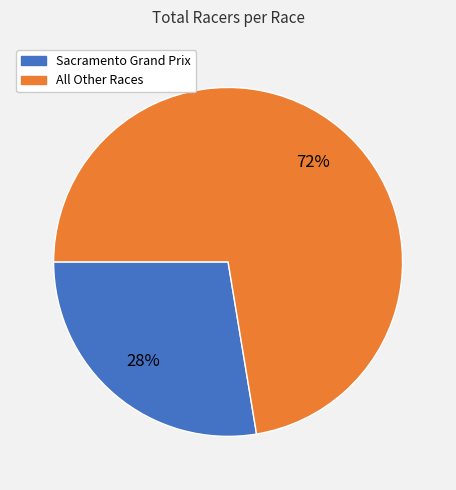

To the nearest percent, what is the average slice percentage?

50%